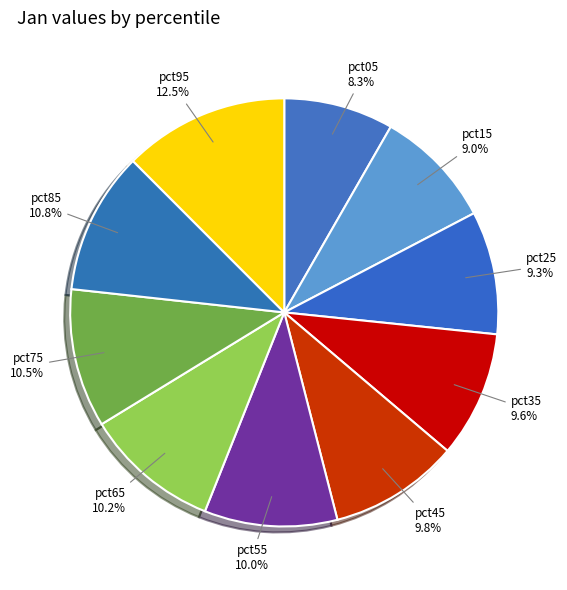

How many segments does this pie chart have?

10